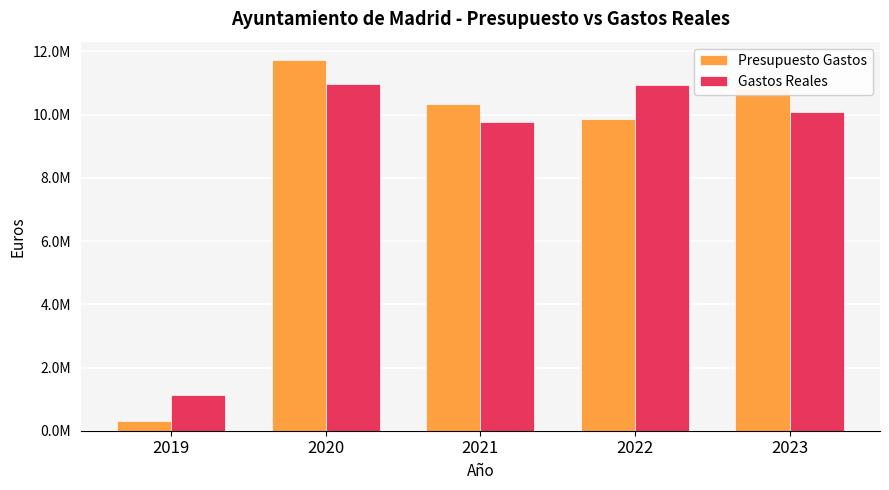

Which series changed the most between 2019 and 2021?

Presupuesto Gastos